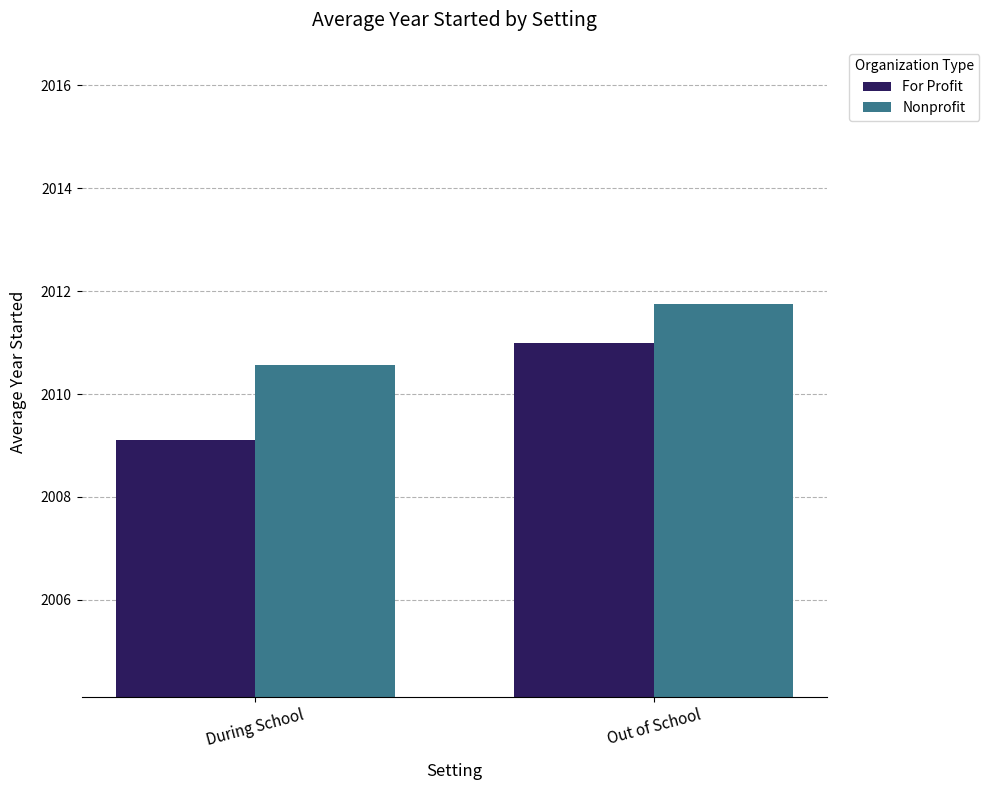

Which series has the largest total across all categories?

Nonprofit